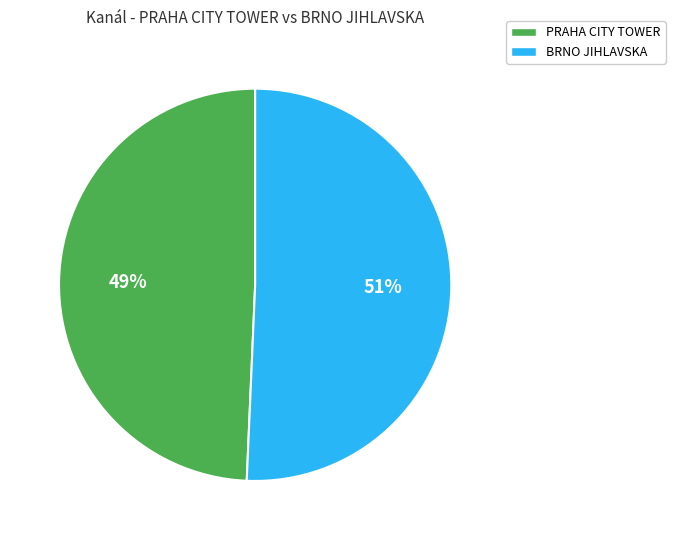

How many slices are in this pie chart?

2